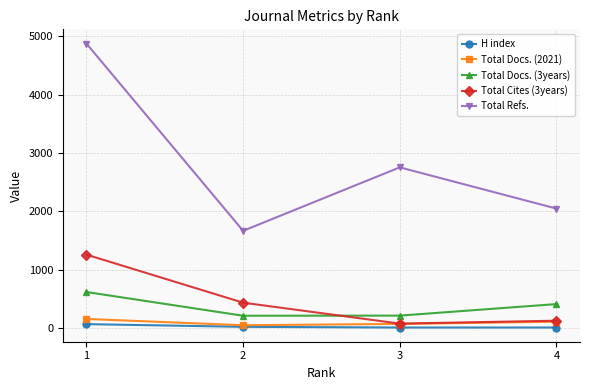

What is the value of the Total Cites (3years) point at the 3rd from the left?

76